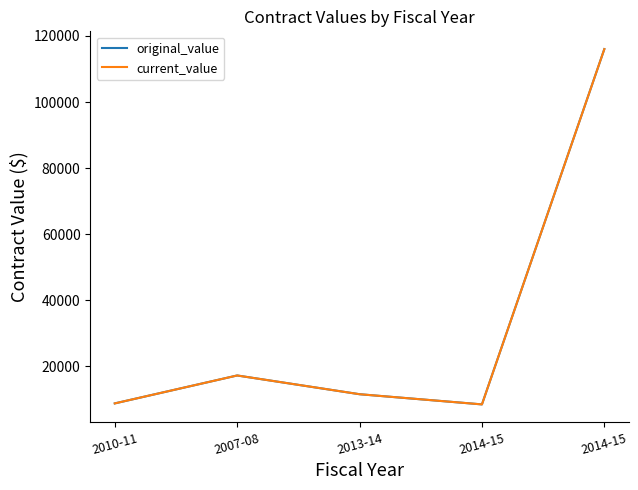

At 2014-15, list the series in order from smallest to largest.

original_value, current_value